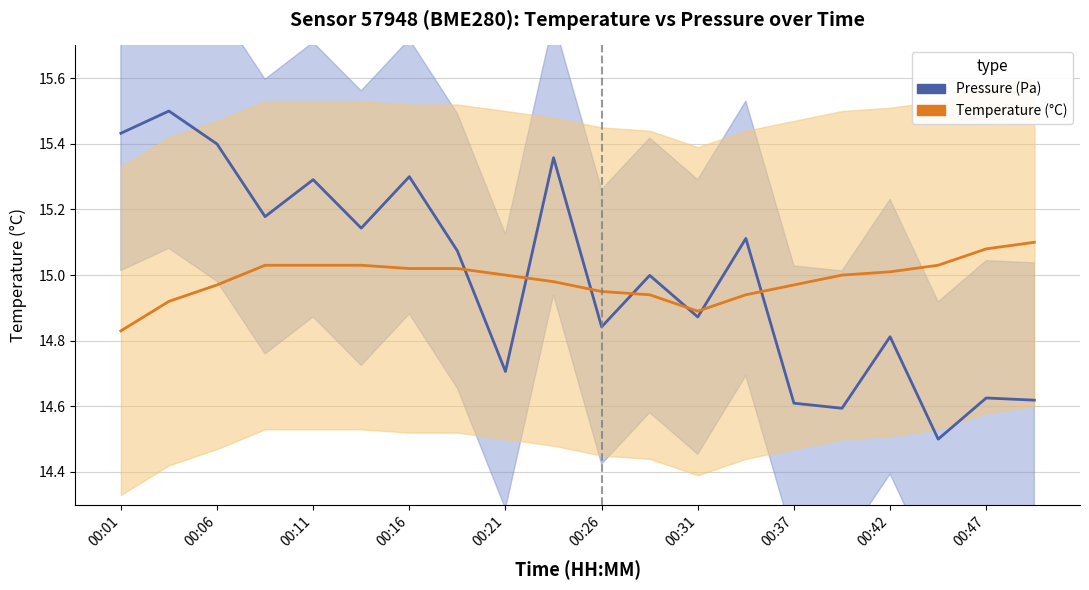

How many lines are shown in the chart?

2